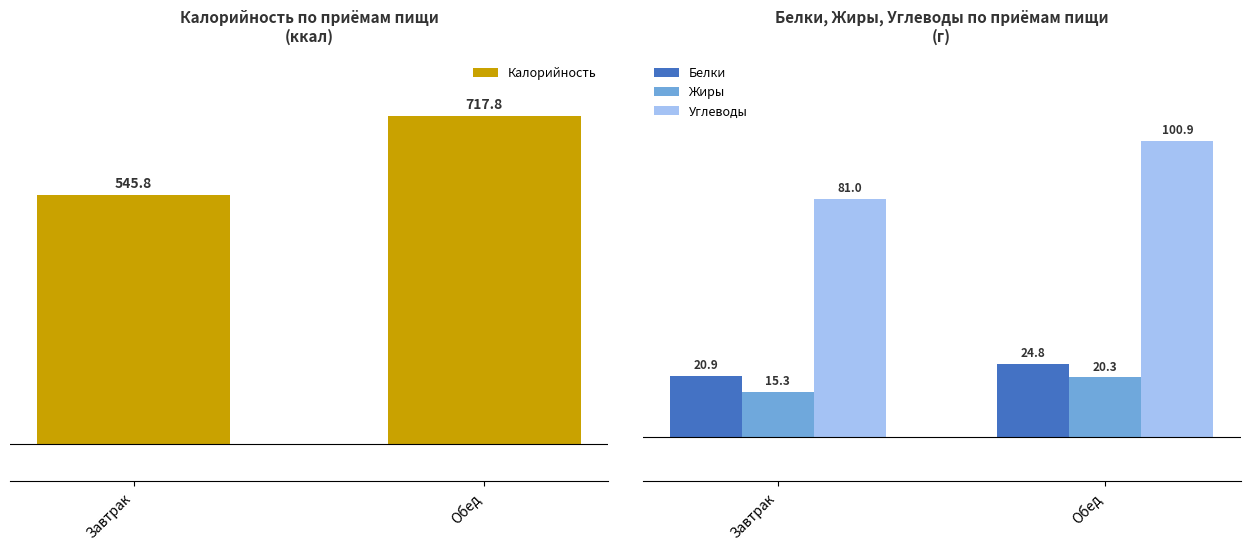

What is the total value across all series at Завтрак?

663.0